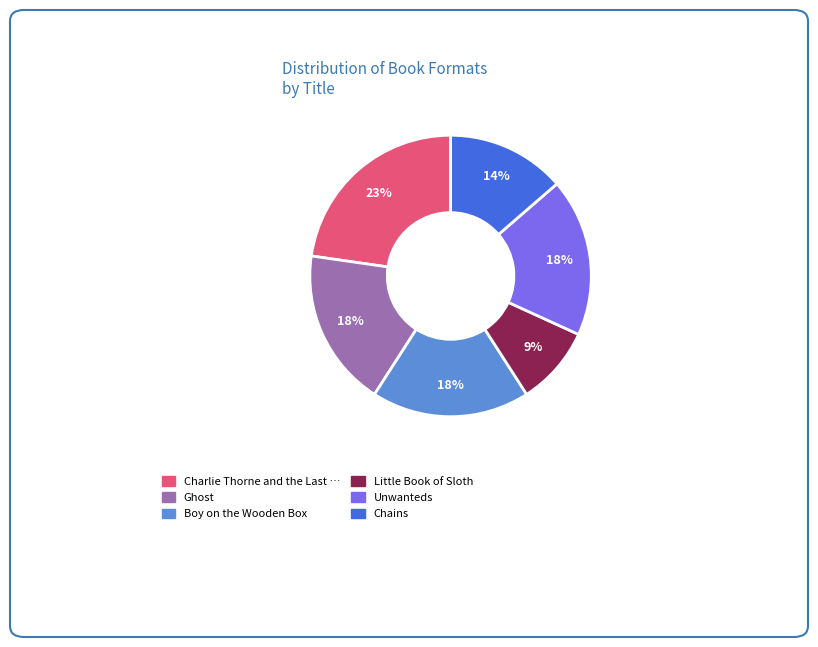

Is there a majority slice in this chart?

No